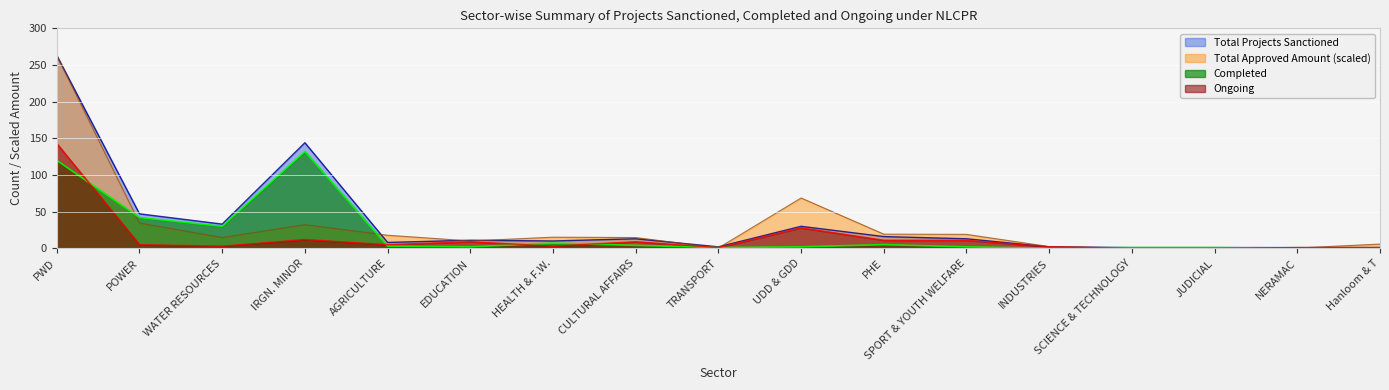

How many lines are shown in the chart?

4